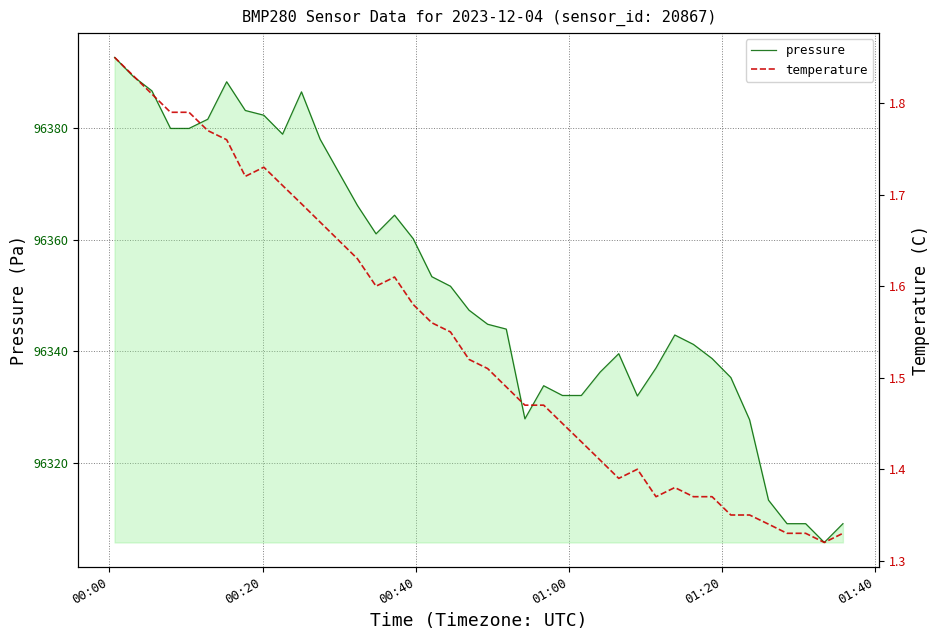

How many temperature values are between 1 and 2?

40